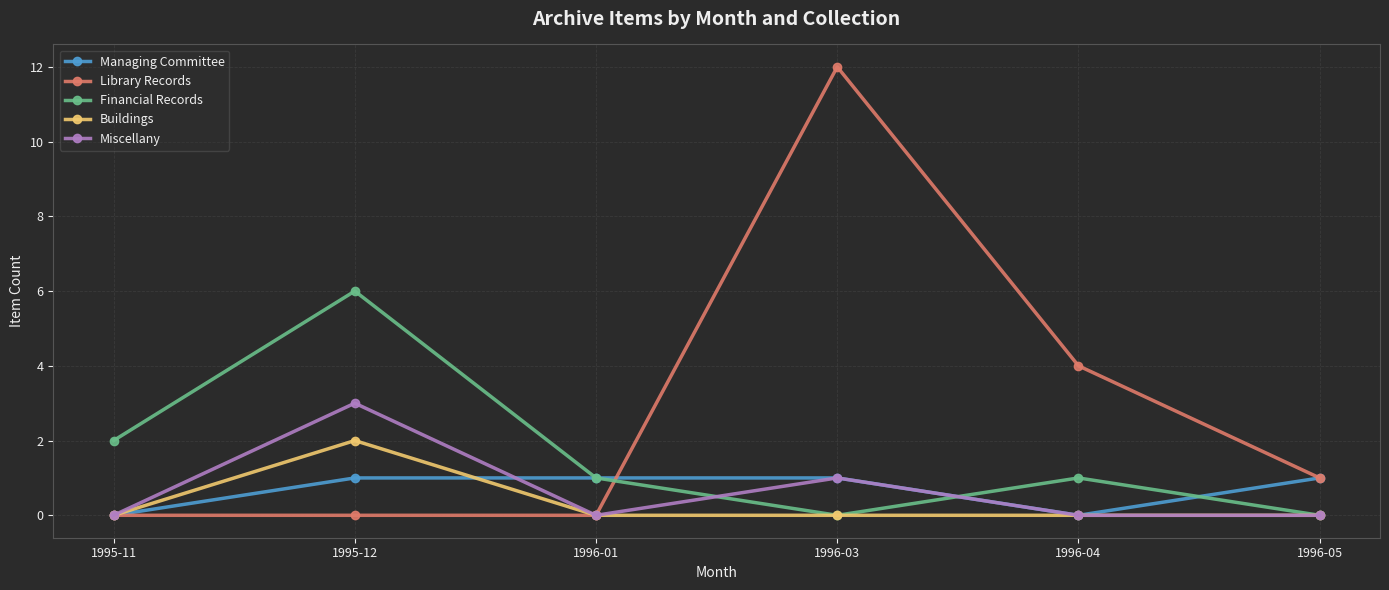

At which label is Financial Records closest to 3?

1995-11